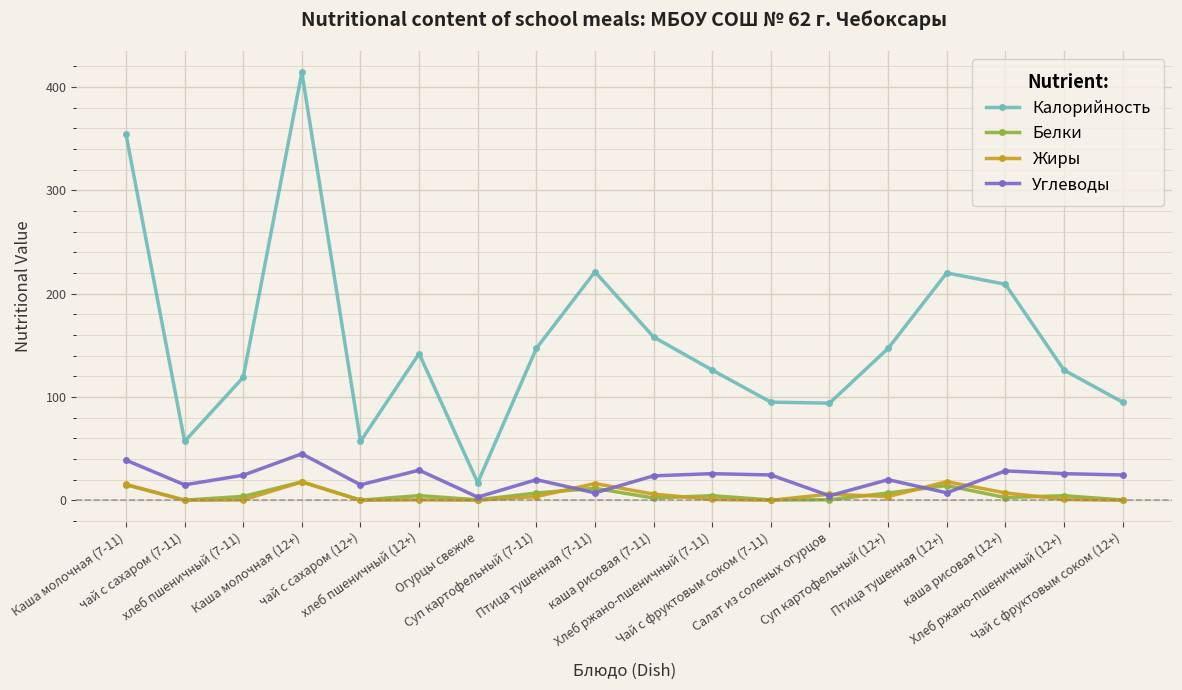

Which series has the largest total across all categories?

Калорийность